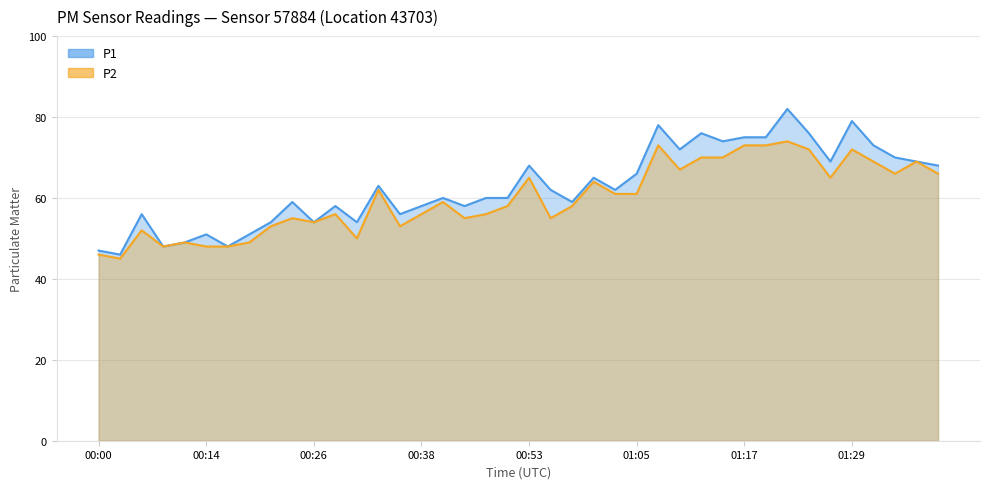

What is the sum of the P2 values at 00:07 and 00:58?

110